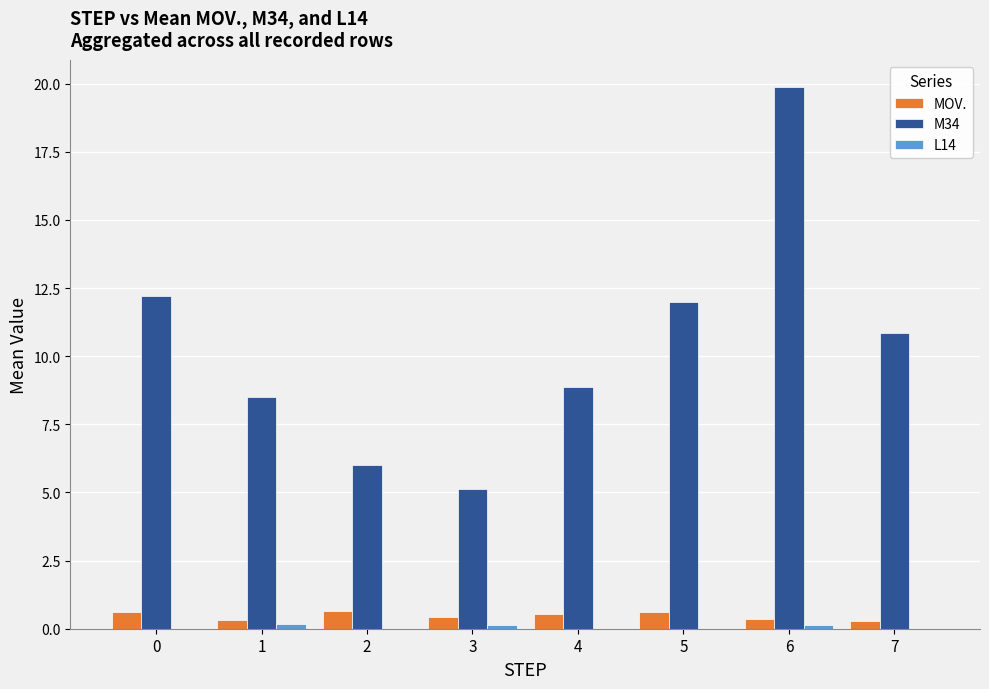

Count the number of data series in this chart.

3